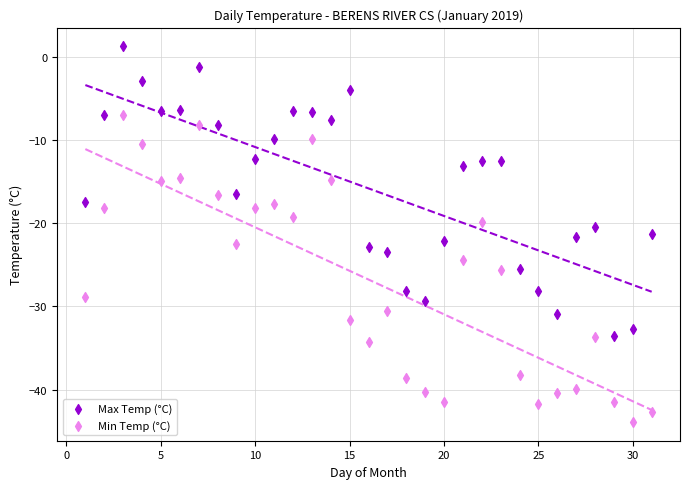

Which series contains the lowest Y value?

Min Temp (°C)